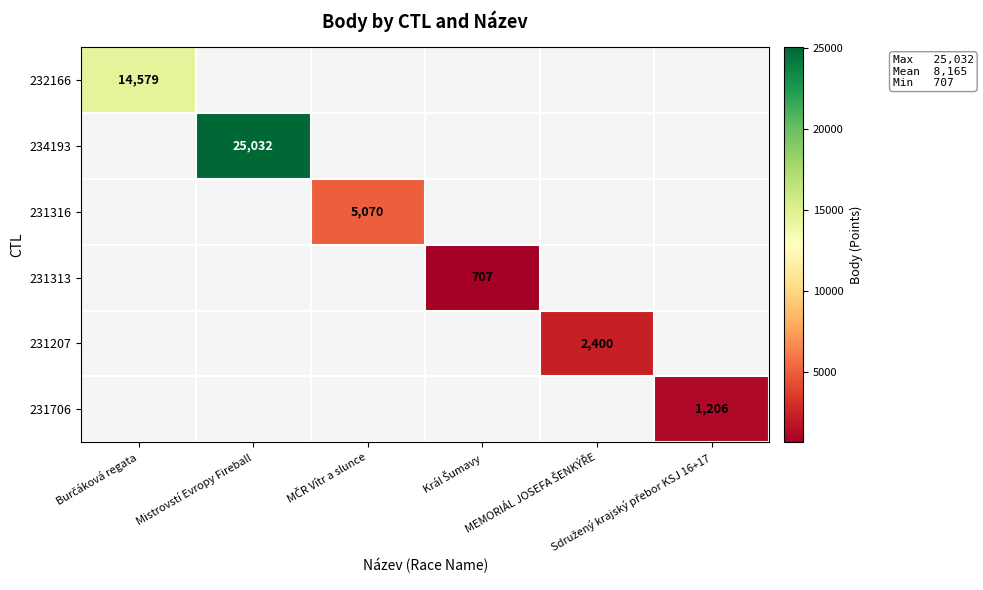

What is the smallest value displayed?

707.0